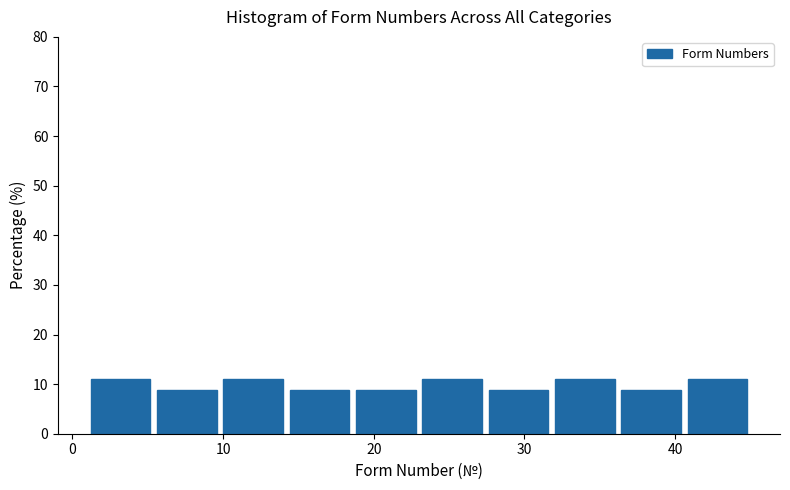

Reading left to right, transcribe this chart: for each bar, give the range it covers on the x-axis and its height. Neither the bar edges nor the heights are printed on the chart, so give them approximately, as read against the axes.

1.0 to 5.4: 11
5.4 to 9.8: 9
9.8 to 14.2: 11
14.2 to 18.6: 9
18.6 to 23.0: 9
23.0 to 27.4: 11
27.4 to 31.8: 9
31.8 to 36.2: 11
36.2 to 40.6: 9
40.6 to 45.0: 11